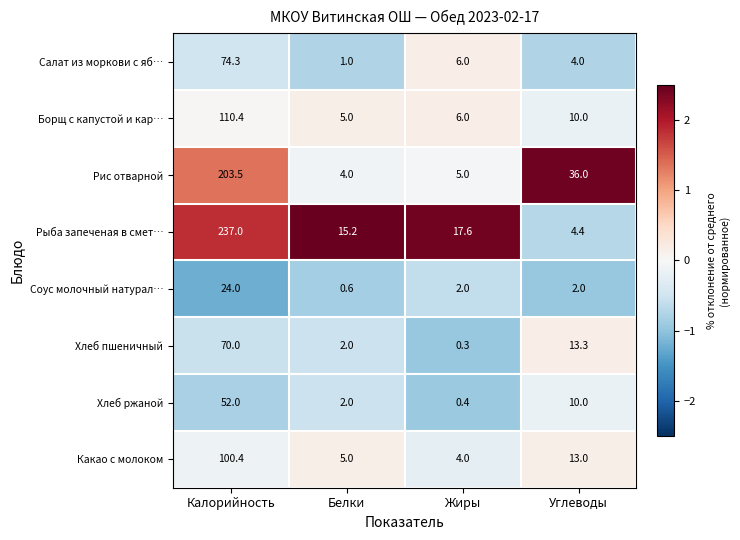

What is the difference between the highest and lowest values at Жиры?

17.3